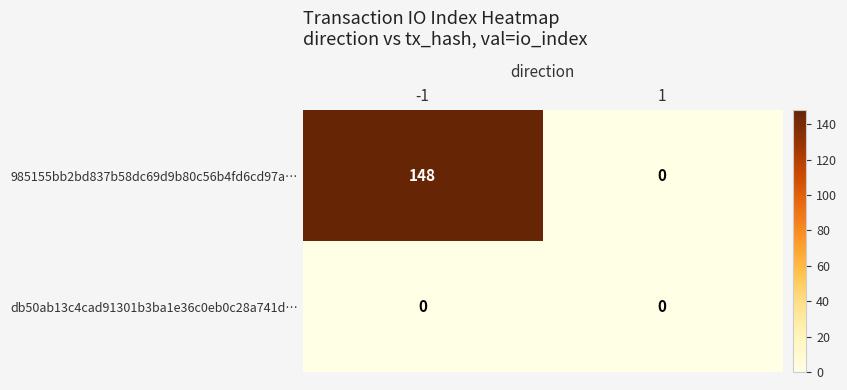

What is the average value of the 985155bb2bd837b58dc69d9b80c56b4fd6cd97a… series?

74